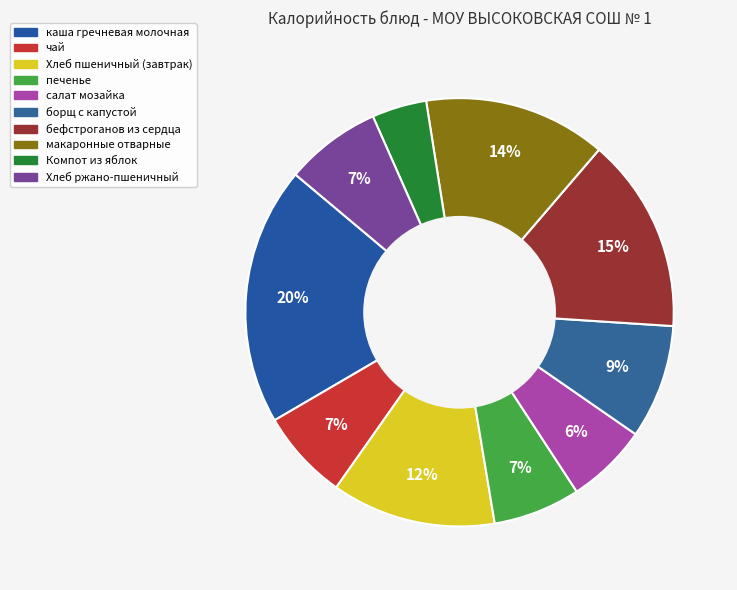

How many slices are in this pie chart?

10